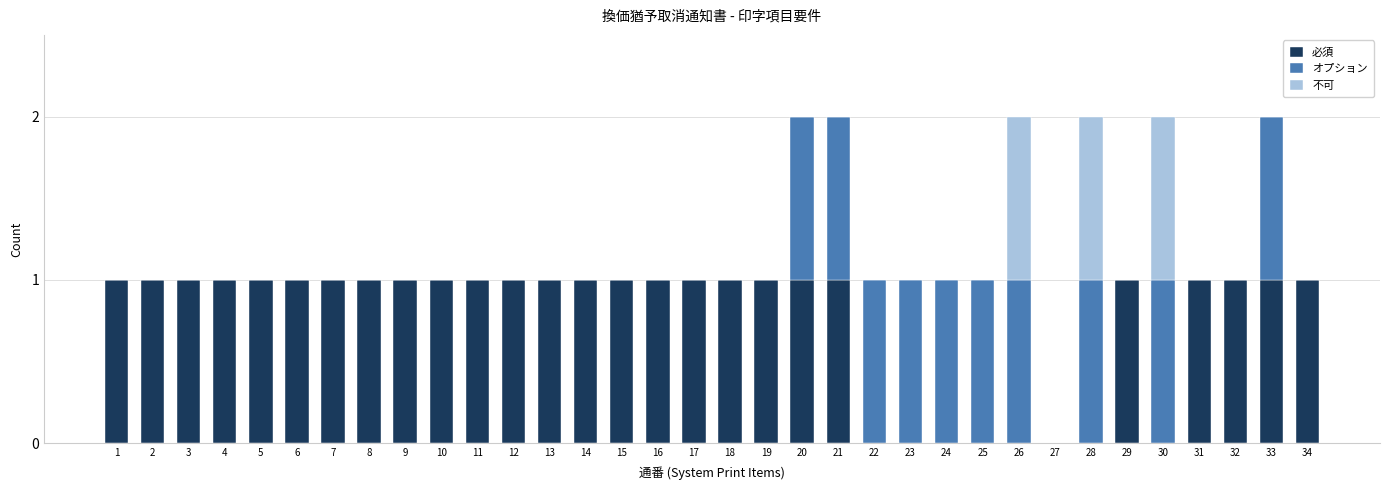

What is the difference between the maximum and minimum values in the 不可 series?

1